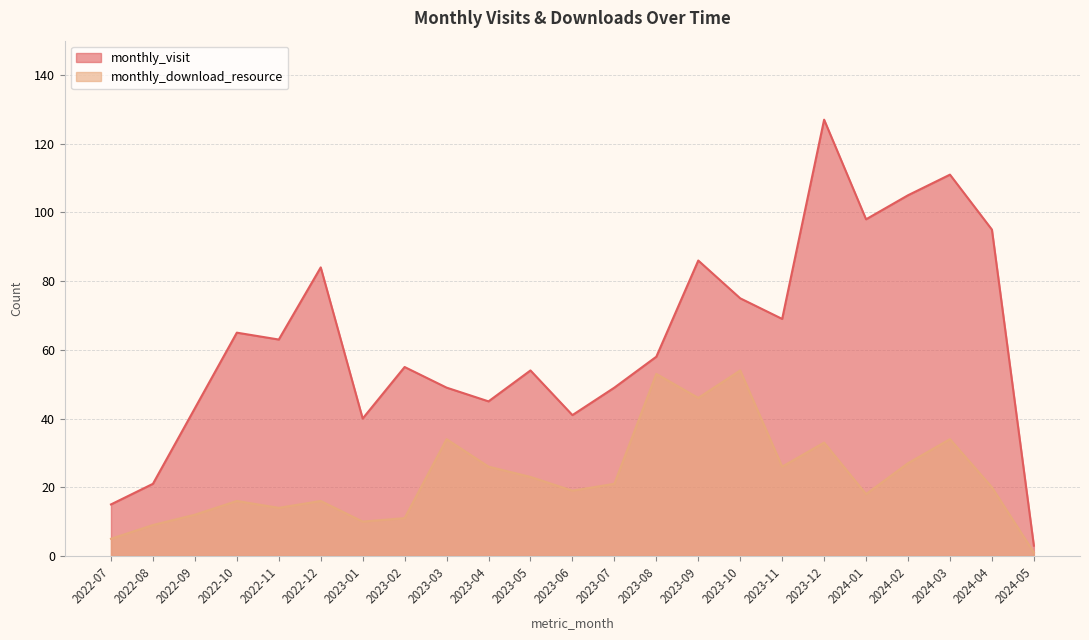

True or false: monthly_visit and monthly_download_resource cross at least once.

False